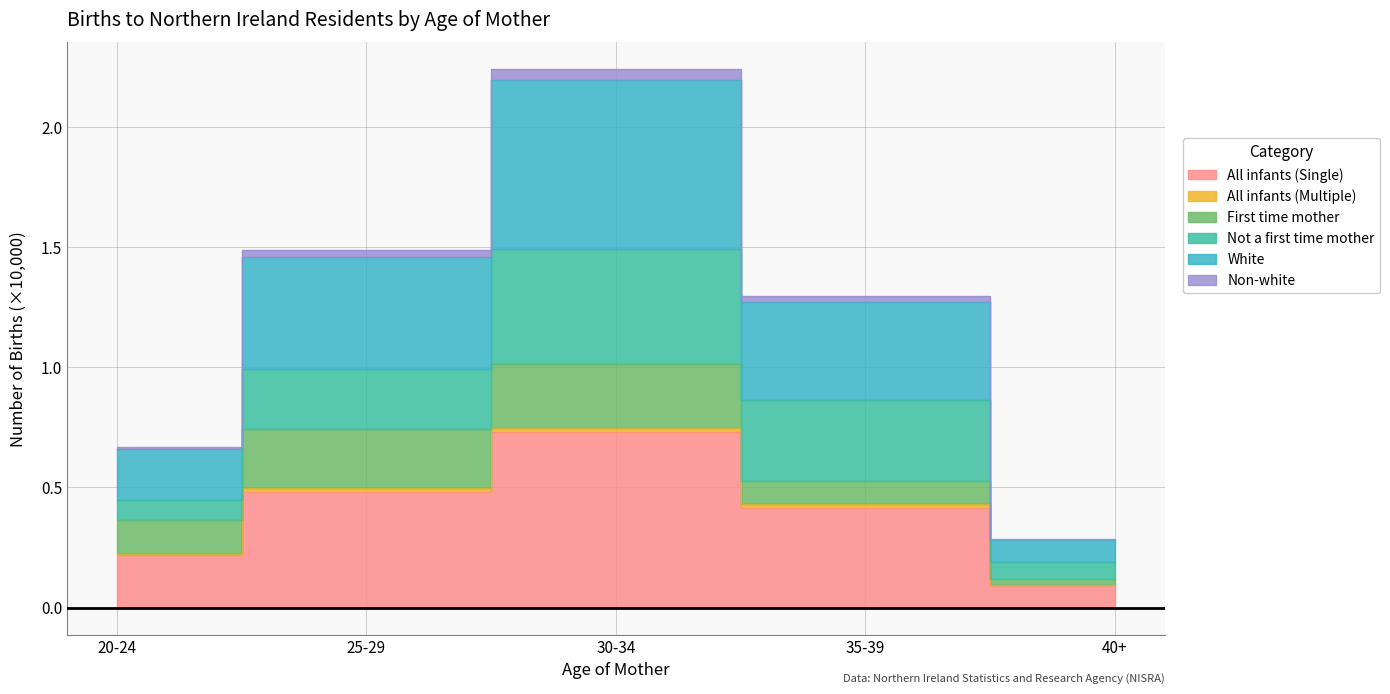

What is the value of the All infants (Single) point at the 1st from the left?

0.2